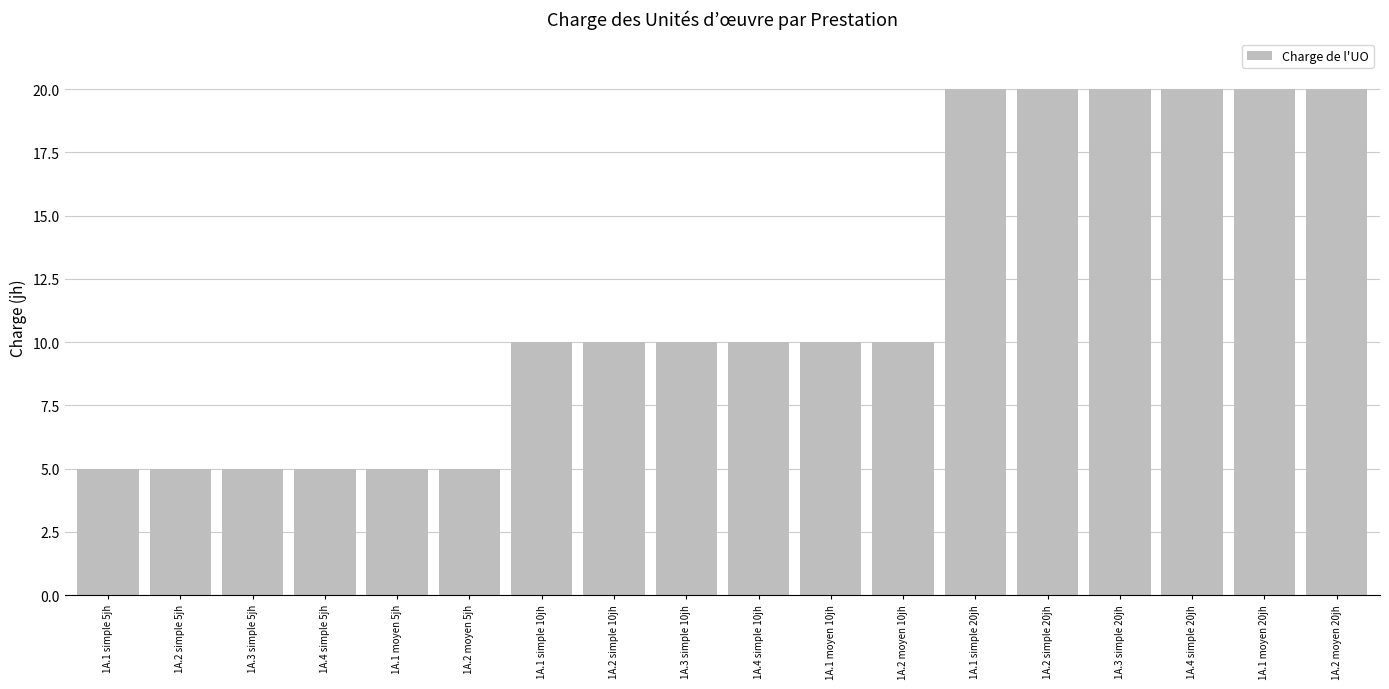

What is the minimum value shown in the chart?

5